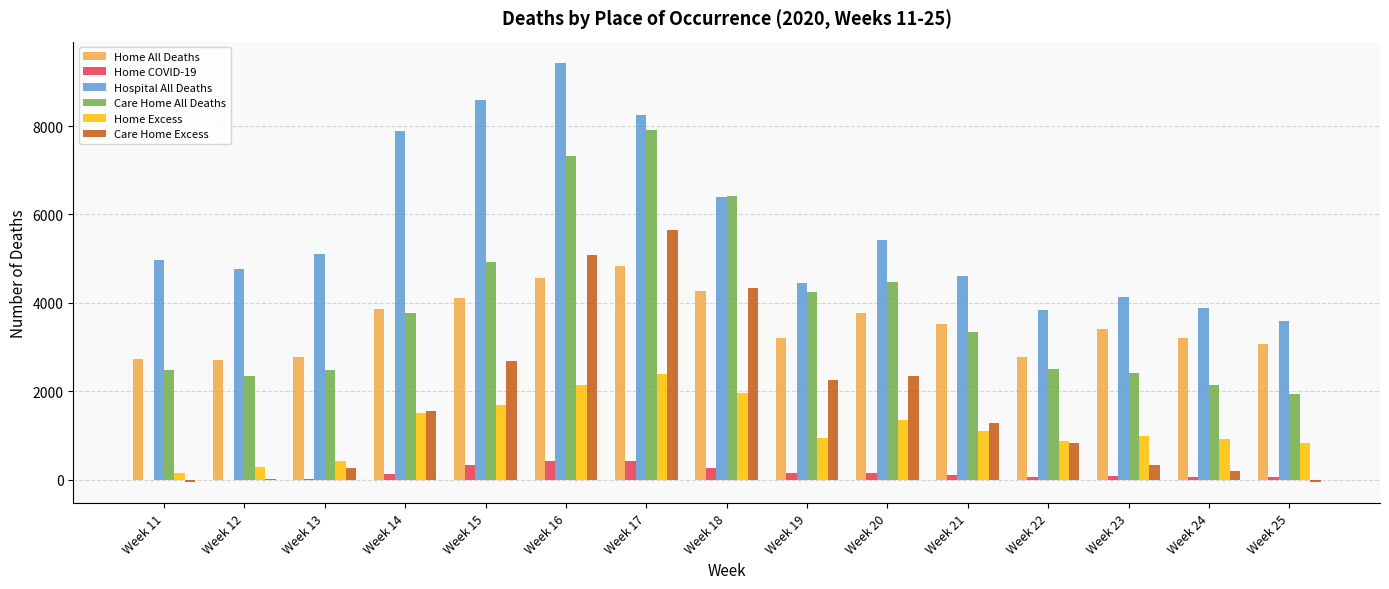

What are all the series names shown in the legend?

Home All Deaths, Home COVID-19, Hospital All Deaths, Care Home All Deaths, Home Excess, Care Home Excess